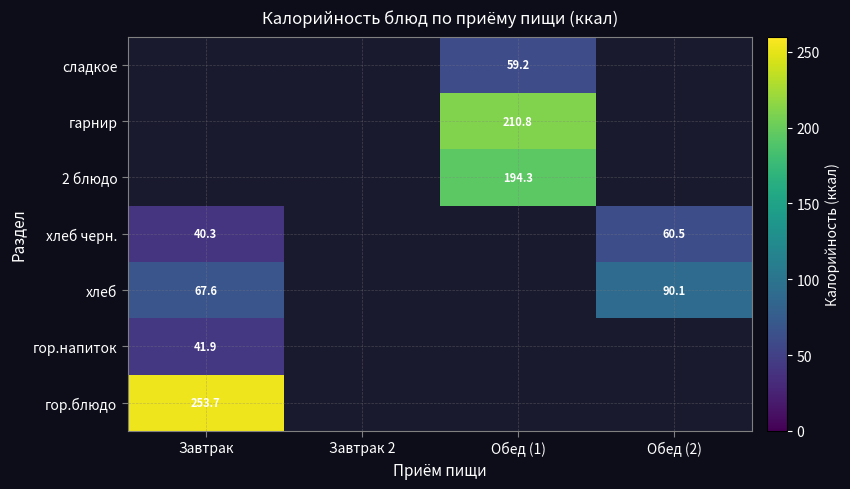

The value of хлеб at Обед (2) is 31.6. True or false?

False